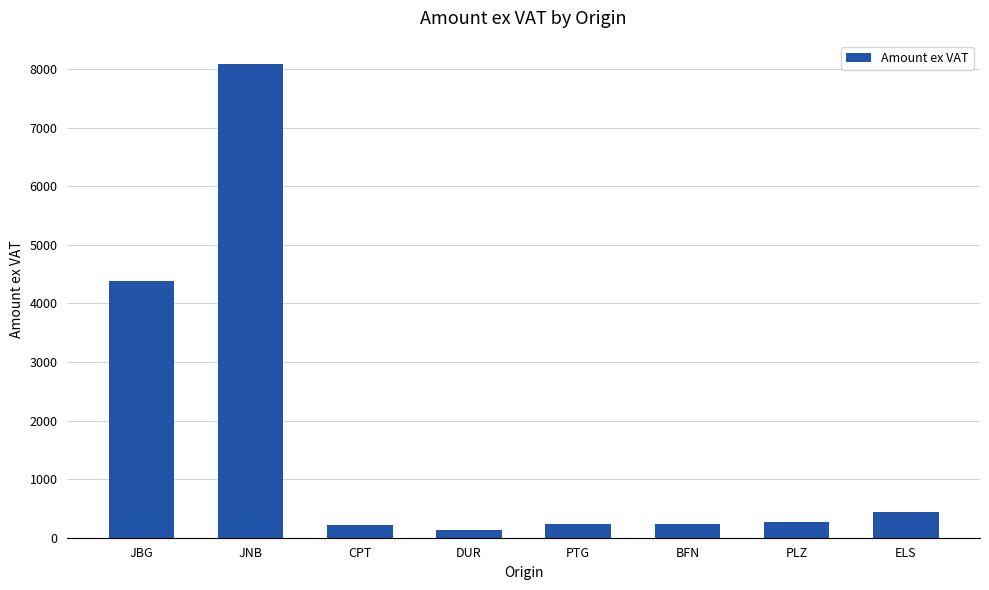

What position from the left is PTG?

5